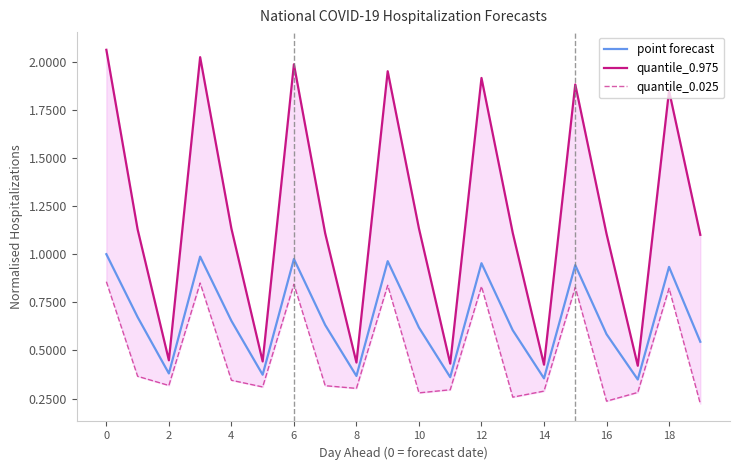

What is the difference between the maximum and minimum values in the quantile_0.975 series?

1.6